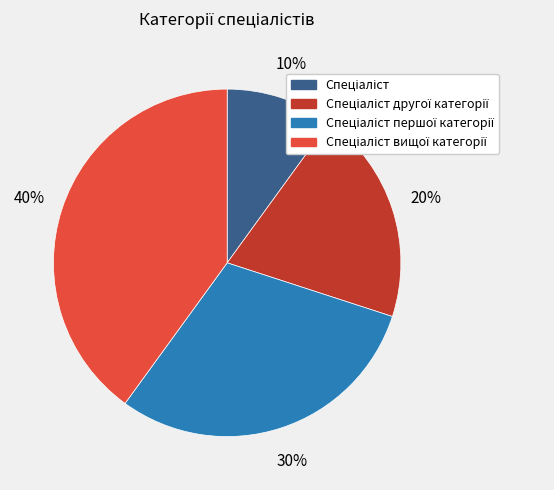

Is there a majority slice in this chart?

No